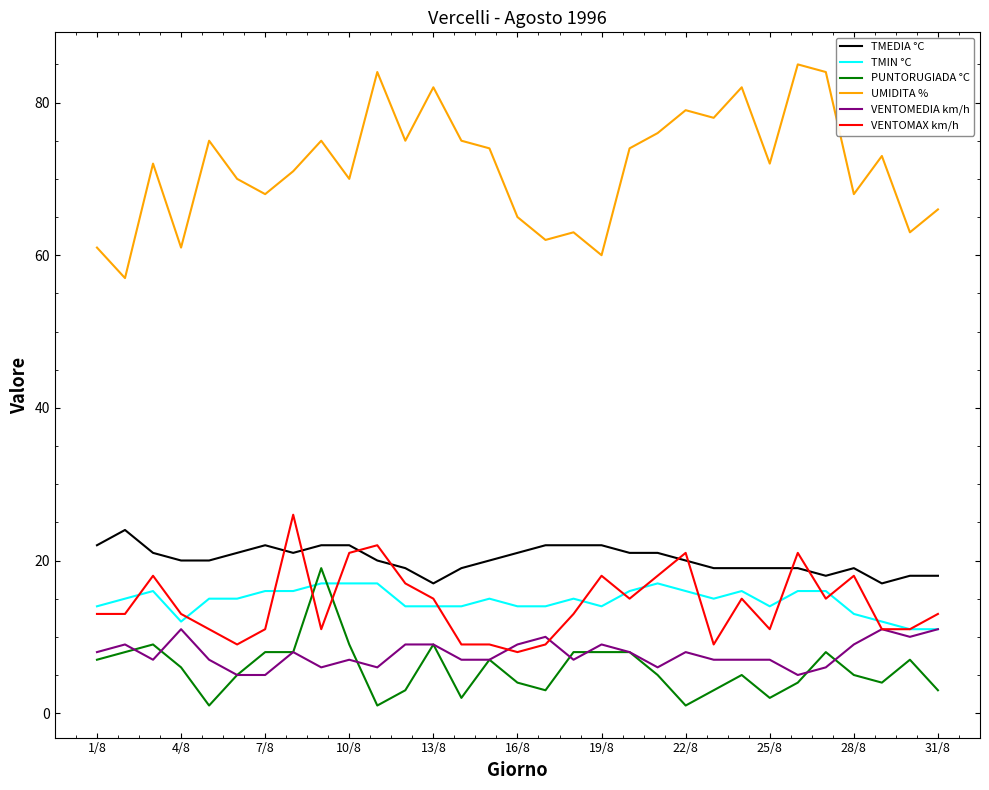

What is the maximum value for VENTOMAX km/h?

26